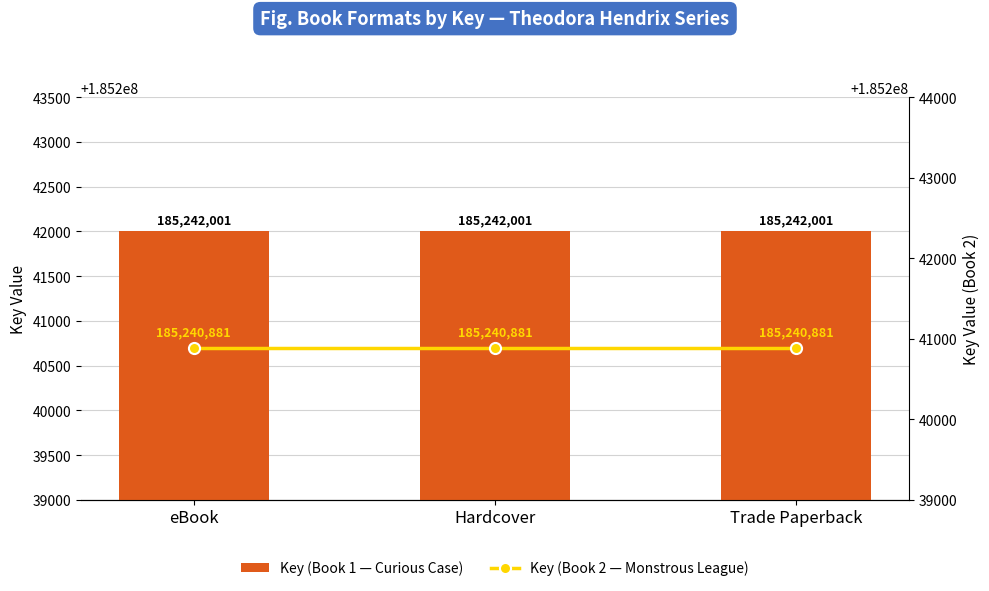

Rank the series at Trade Paperback from highest to lowest value.

Key (Book 1 — Curious Case), Key (Book 2 — Monstrous League)